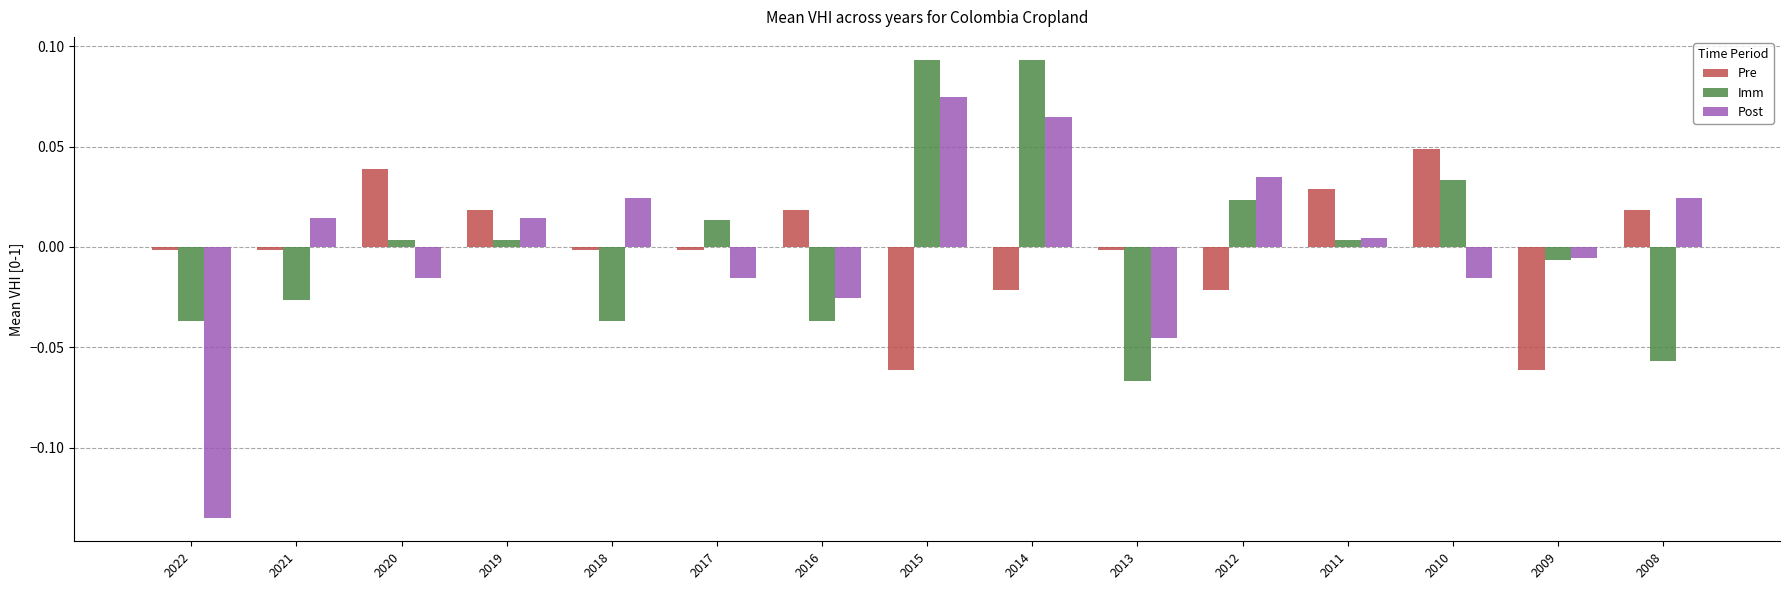

Which series changed the most between 2019 and 2008?

Imm